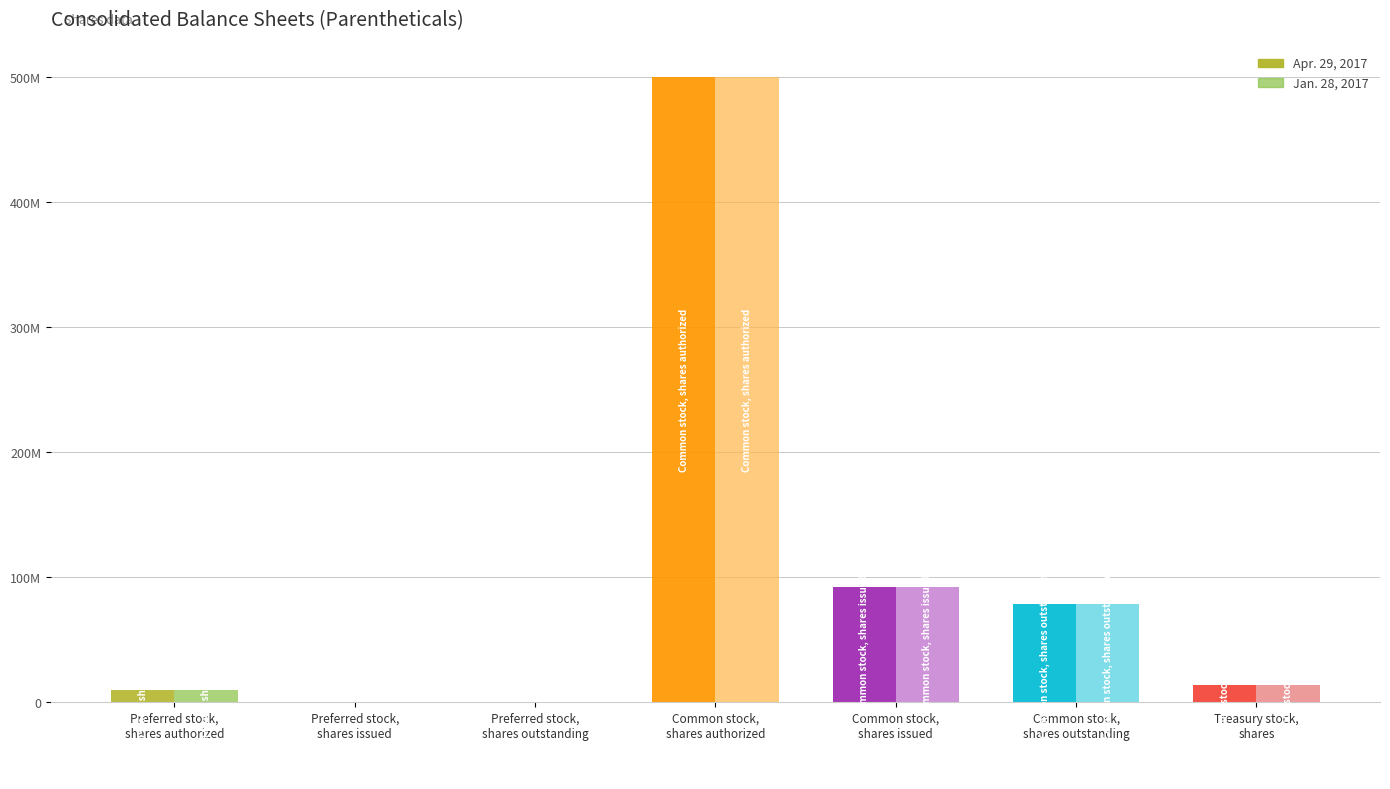

True or false: Jan. 28, 2017 has a value of 0 at Preferred stock,
shares outstanding.

True